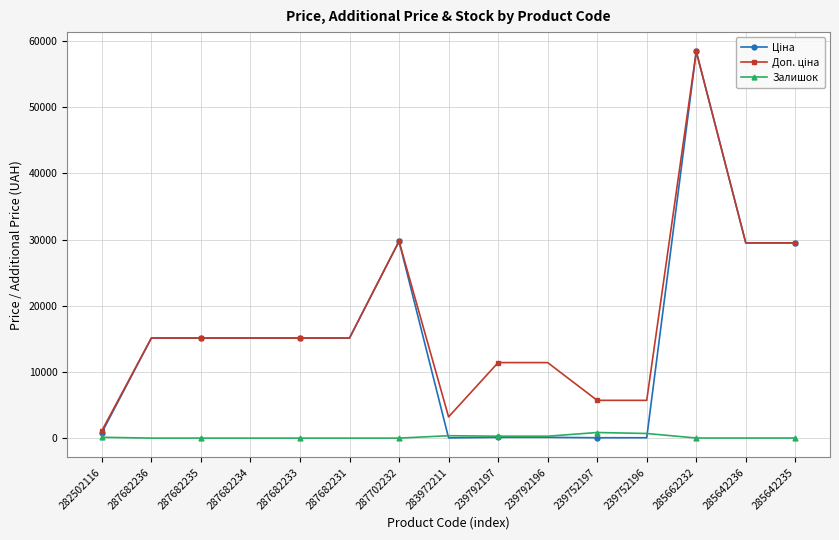

What is the total value across all series at 287682233?

30240.0